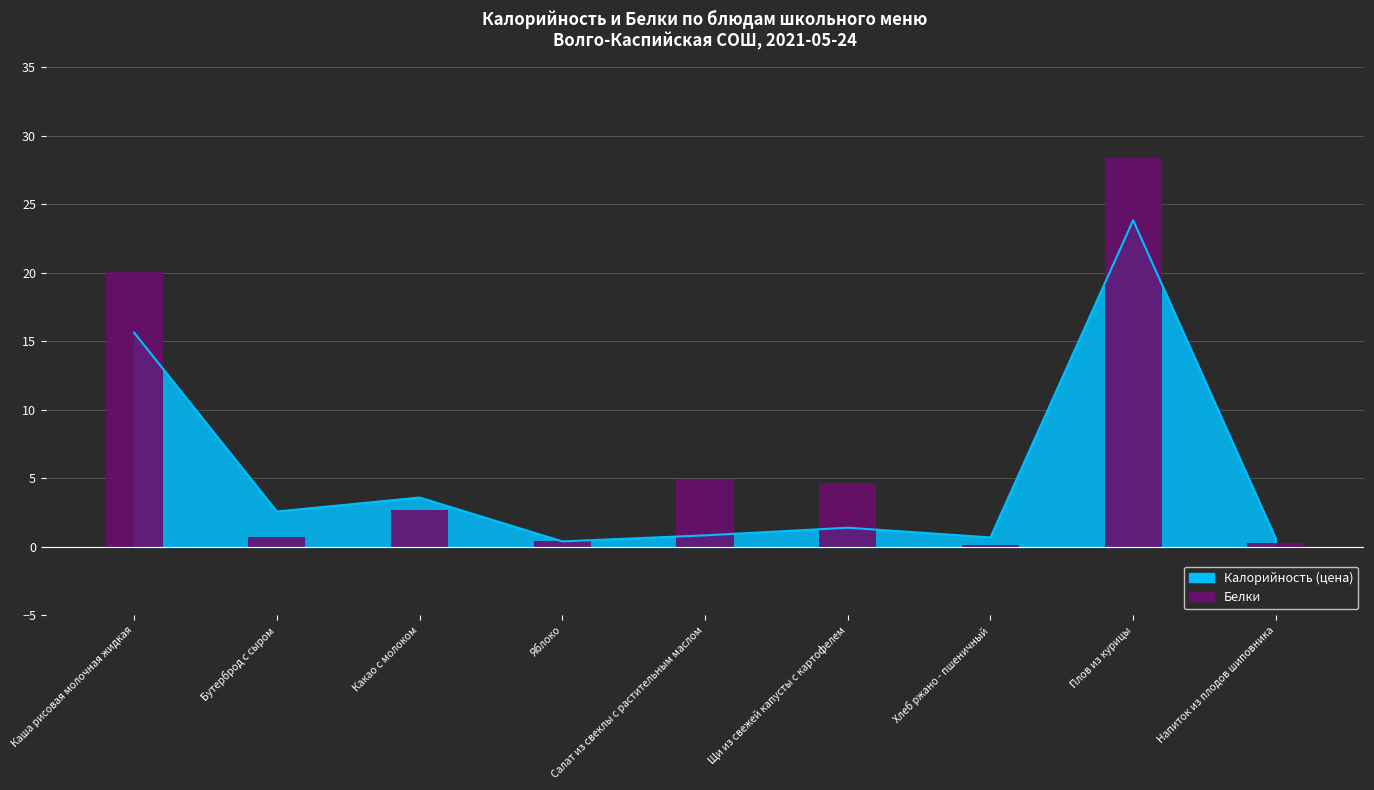

Is it true that the value at Каша рисовая молочная жидкая is 6.2?

False